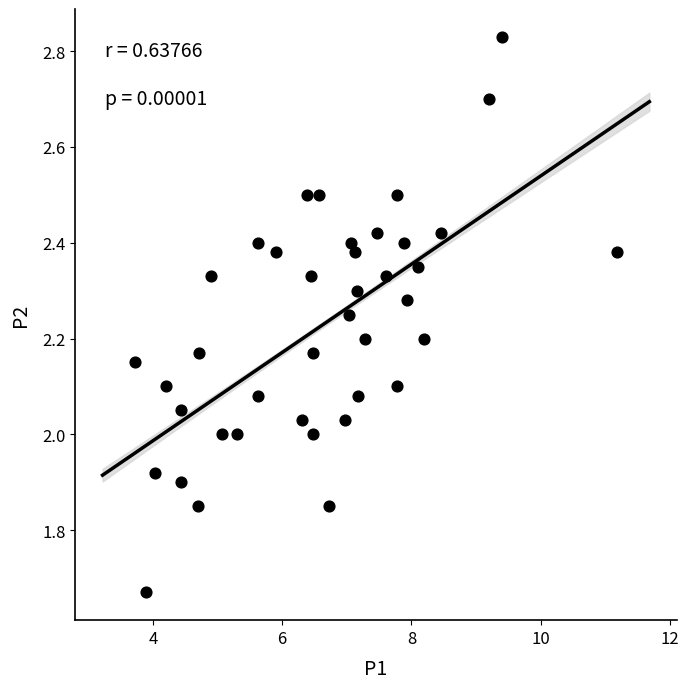

What is the range of Y values (max minus min)?

1.2